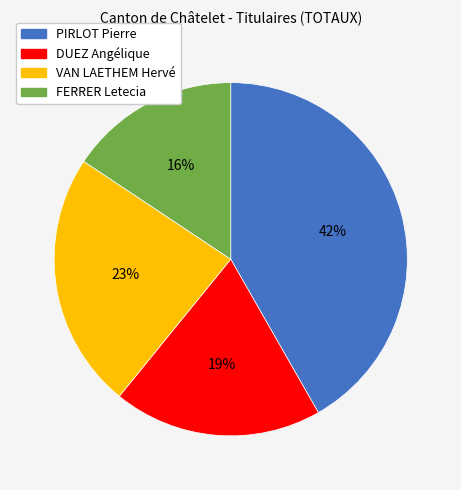

How many slices are in this pie chart?

4